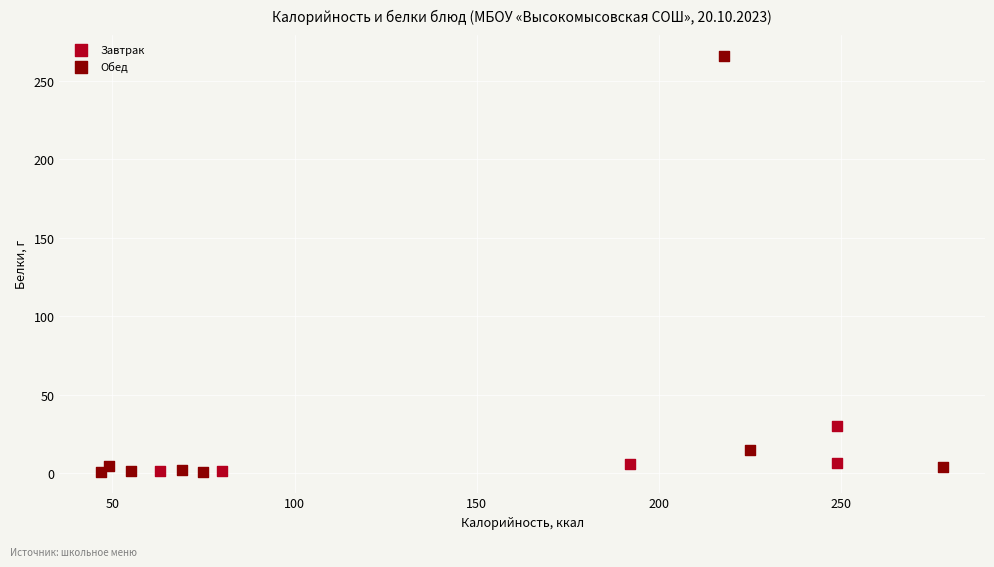

Which series contains the highest Y value?

Обед